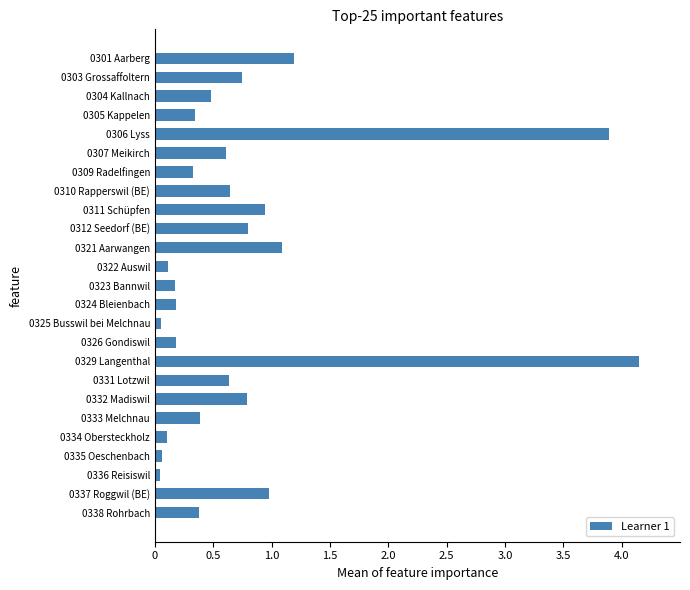

The chart shows a value of 1.9 at 0306 Lyss. True or false?

False